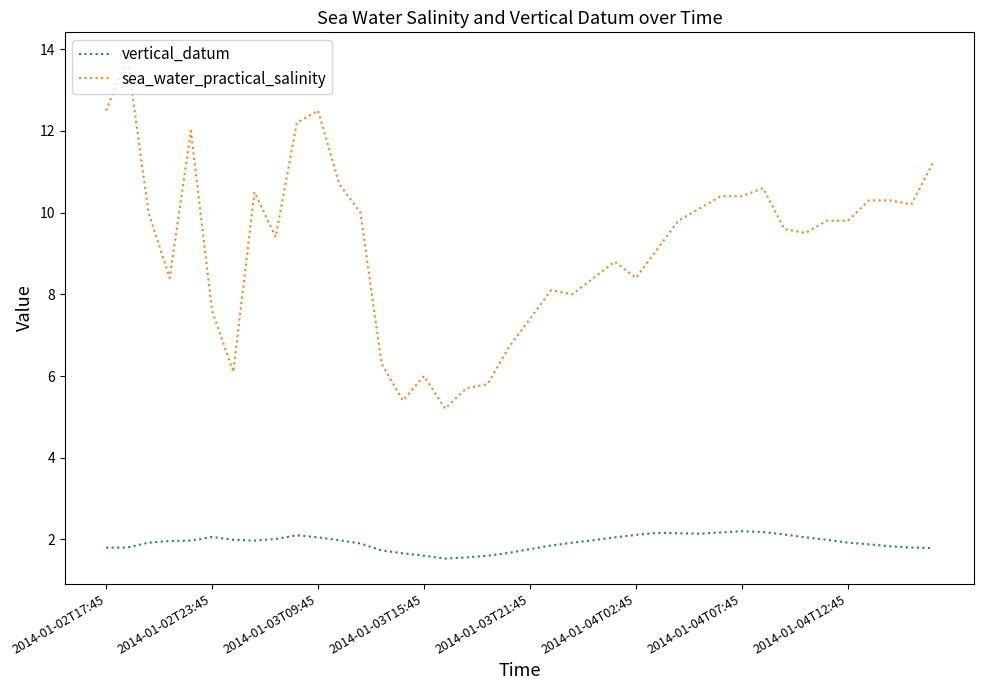

Which series has the widest spread of values?

sea_water_practical_salinity